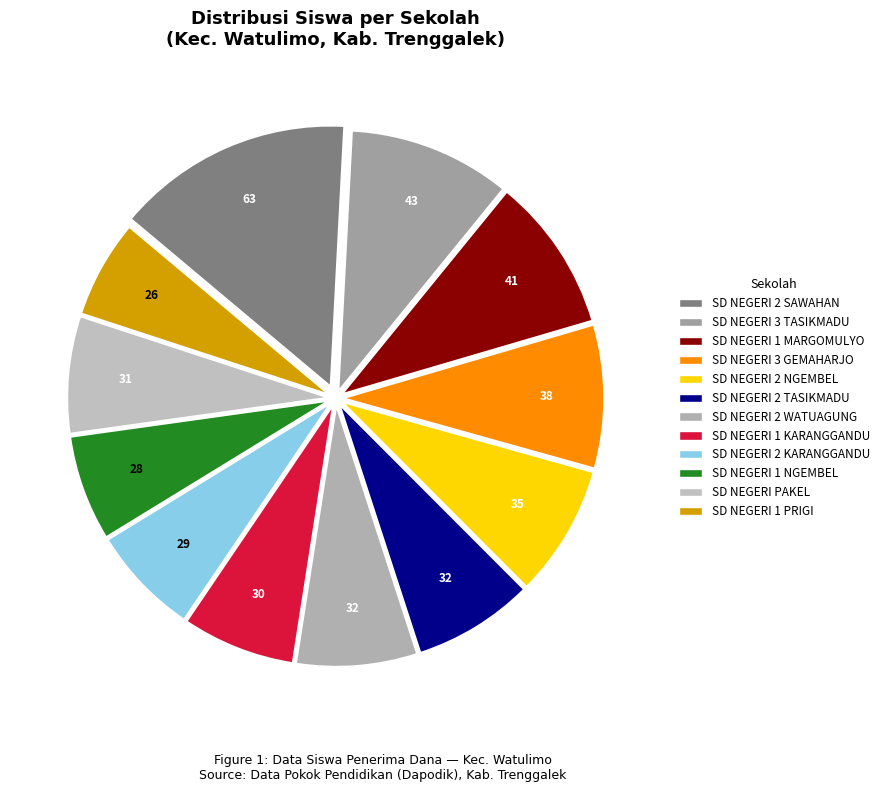

Is it true that SD NEGERI PAKEL is 1% of the pie?

False